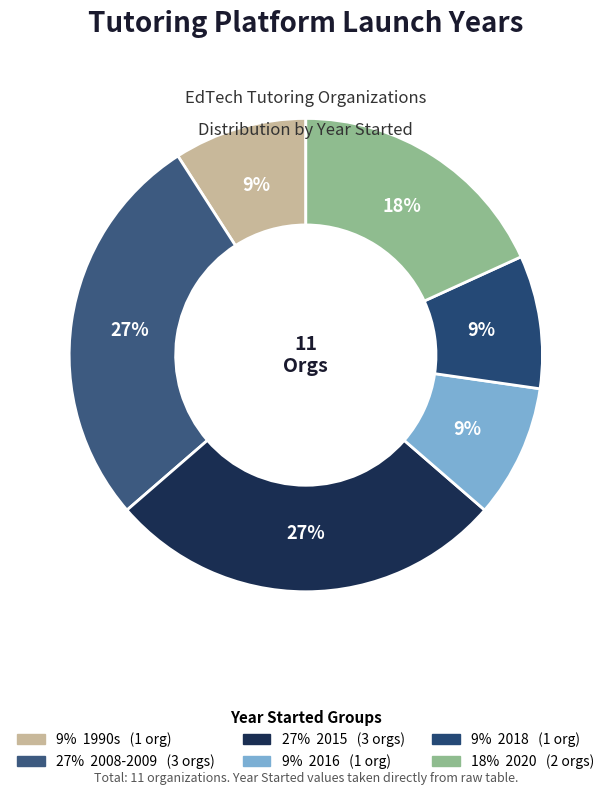

How many segments does this pie chart have?

6